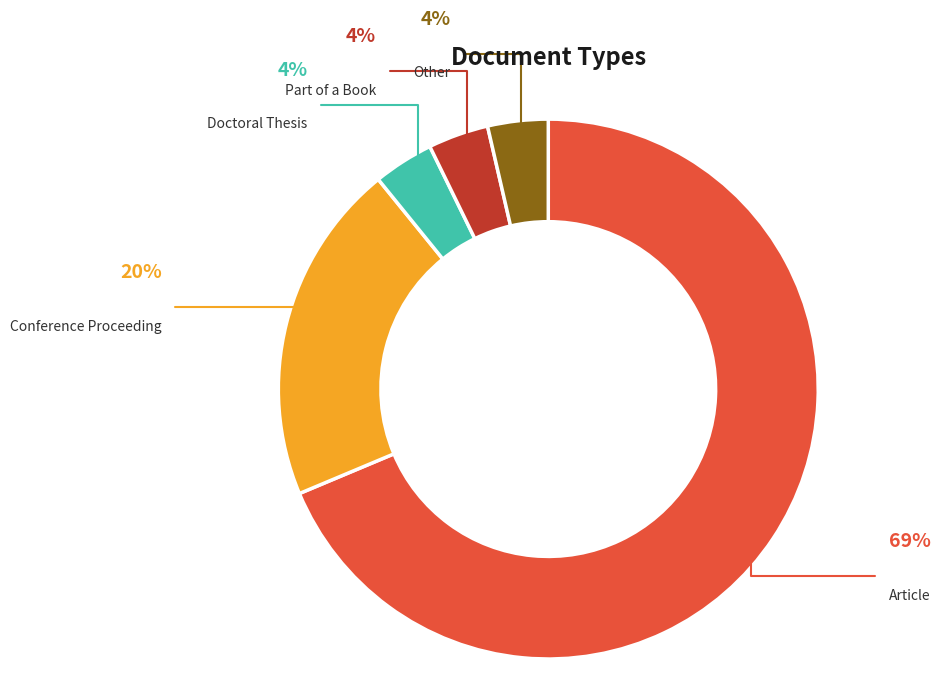

The Doctoral Thesis slice represents 4% of the pie. True or false?

True